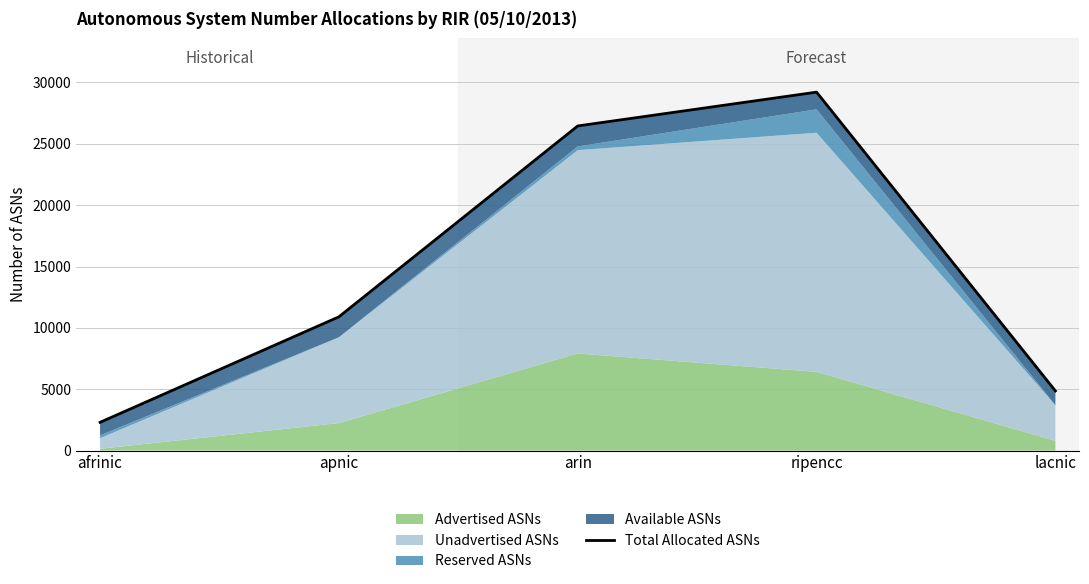

Approximately how many times larger is the value at apnic compared to afrinic?

4.7